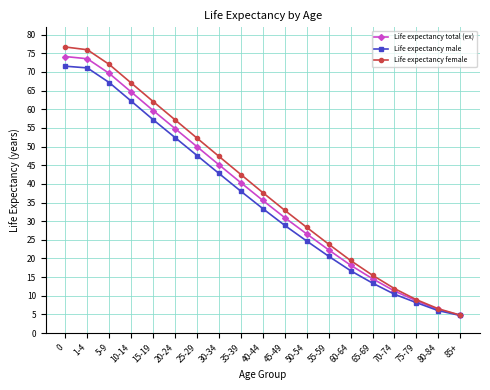

Which series has the widest spread of values?

Life expectancy female